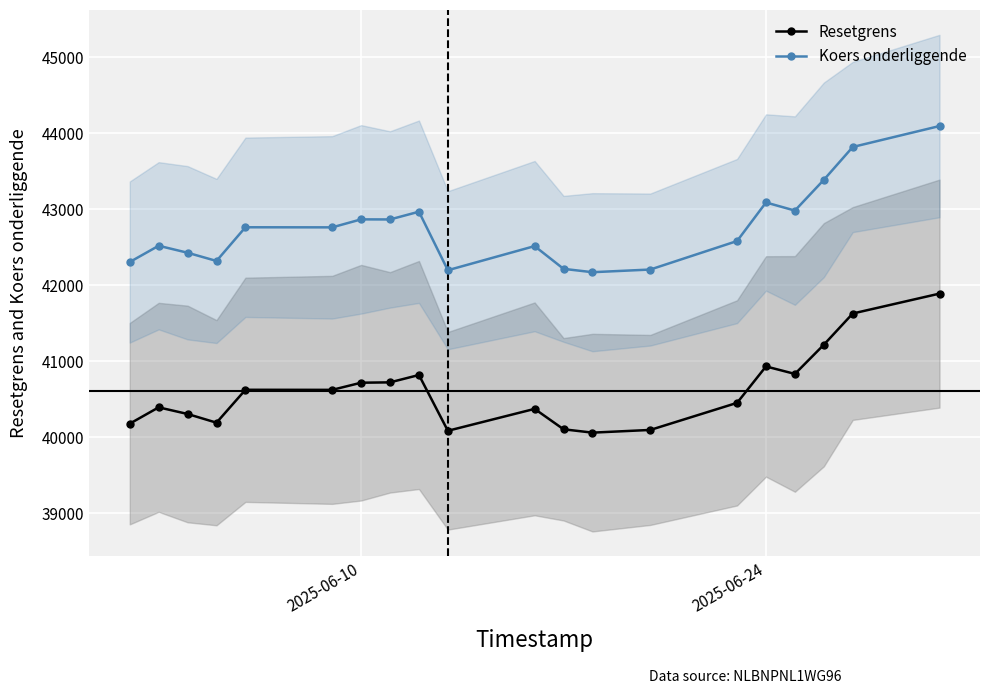

What are all the series names shown in the legend?

Resetgrens, Koers onderliggende